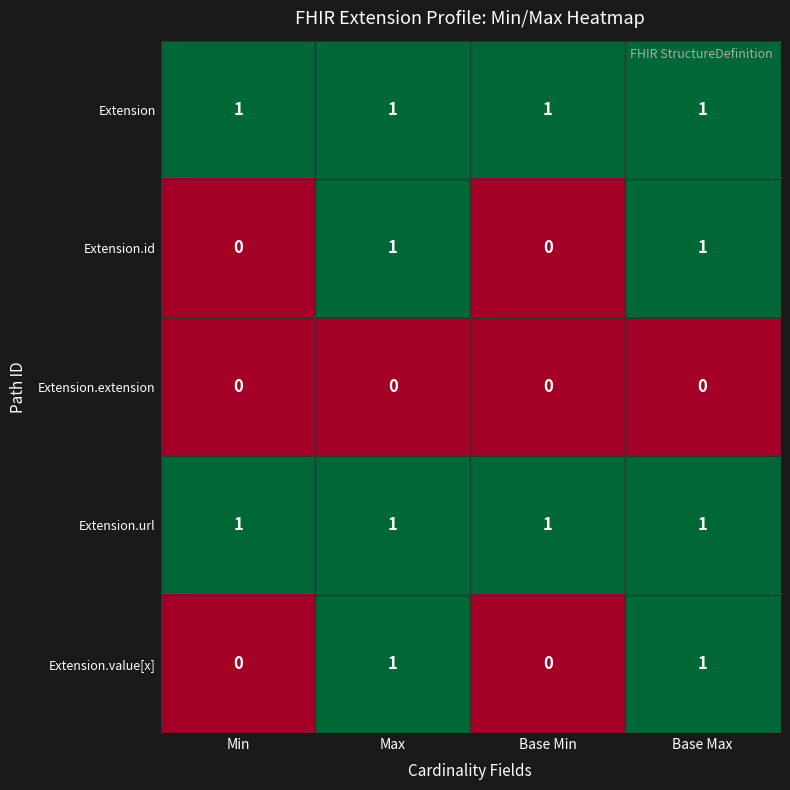

Count the number of categories in the chart.

4